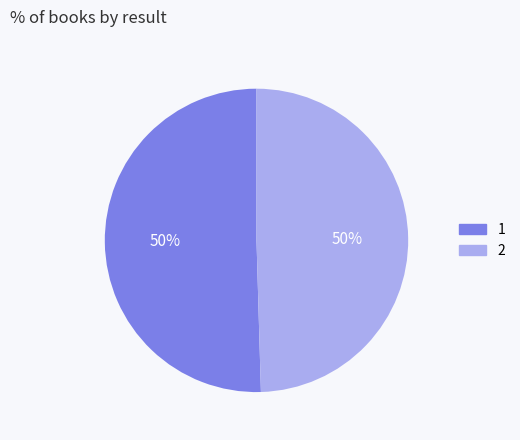

How many segments does this pie chart have?

2